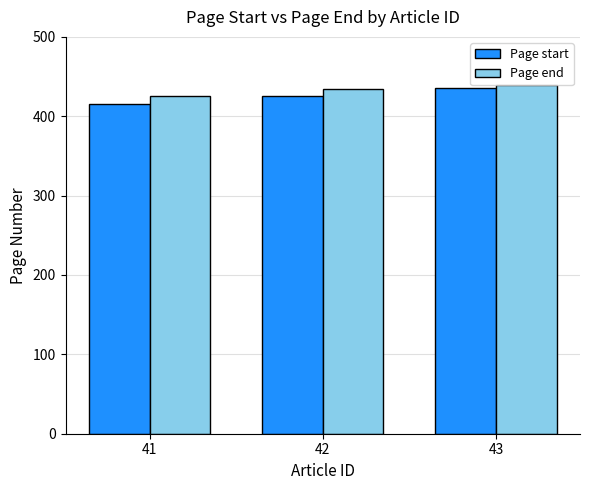

What is the value of the Page end bar at the 3rd from the left?

439